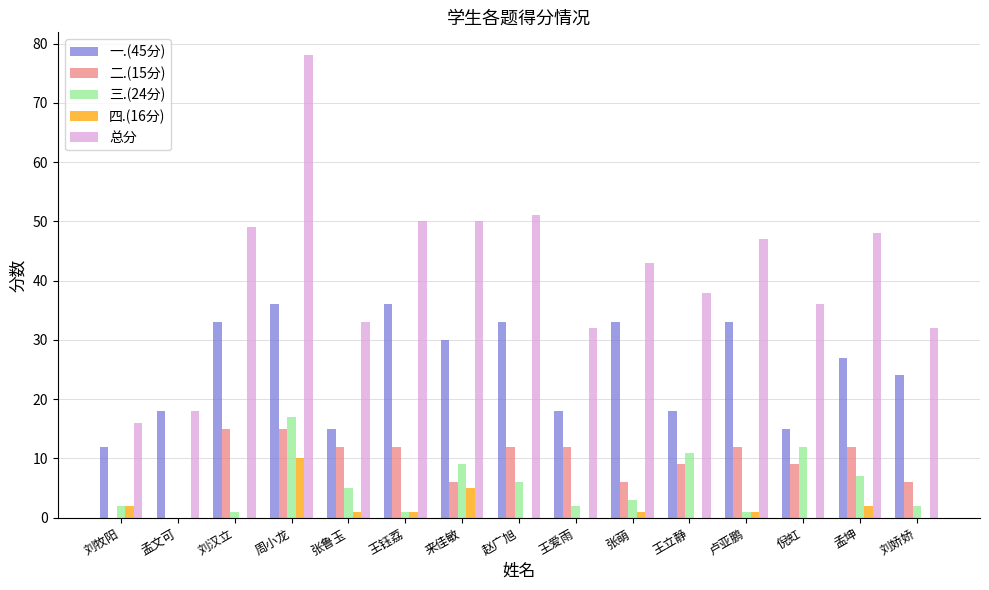

Which series changed the most between 孟文可 and 来佳敏?

总分